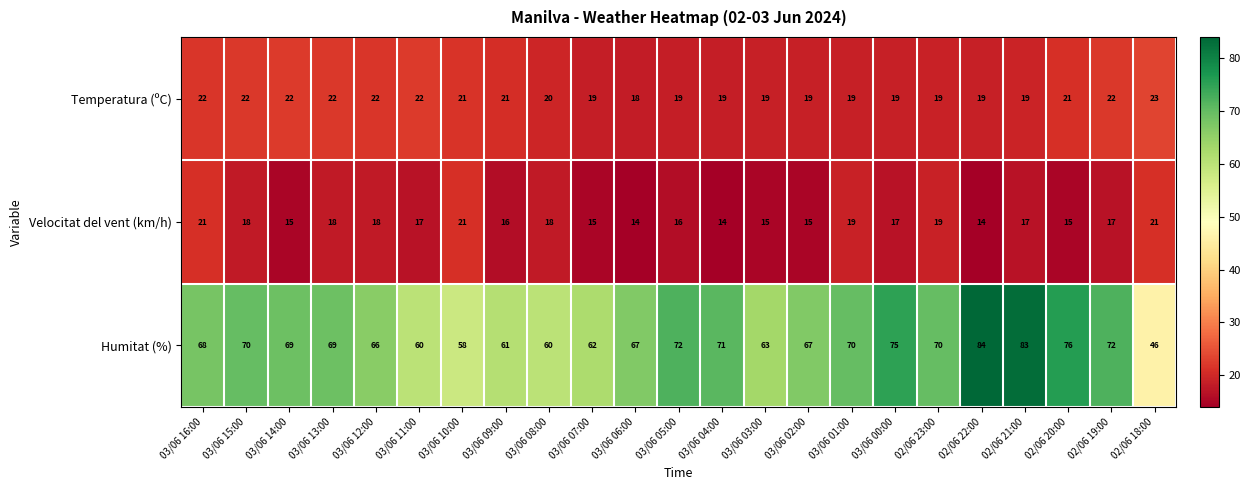

The Humitat (%) series shows 111 at 03/06 07:00. True or false?

False